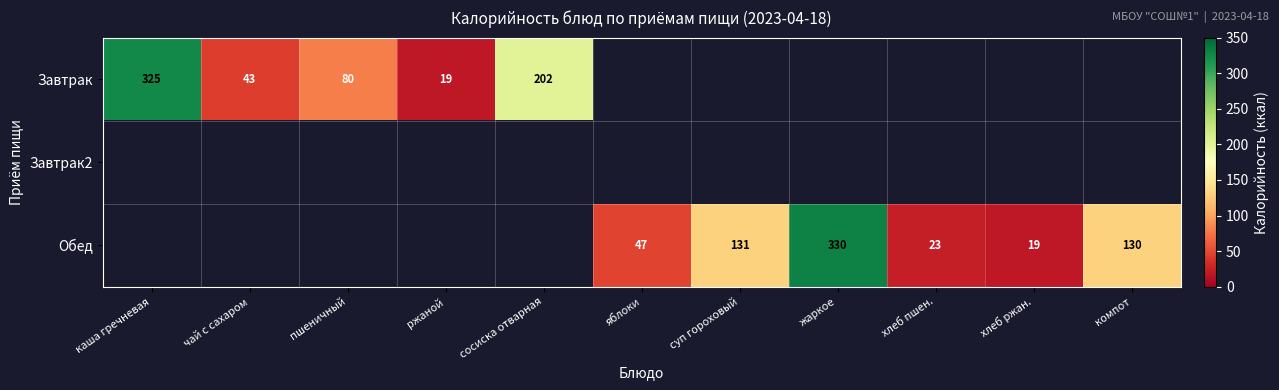

What is the sum of the Обед values at хлеб пшен. and суп гороховый?

154